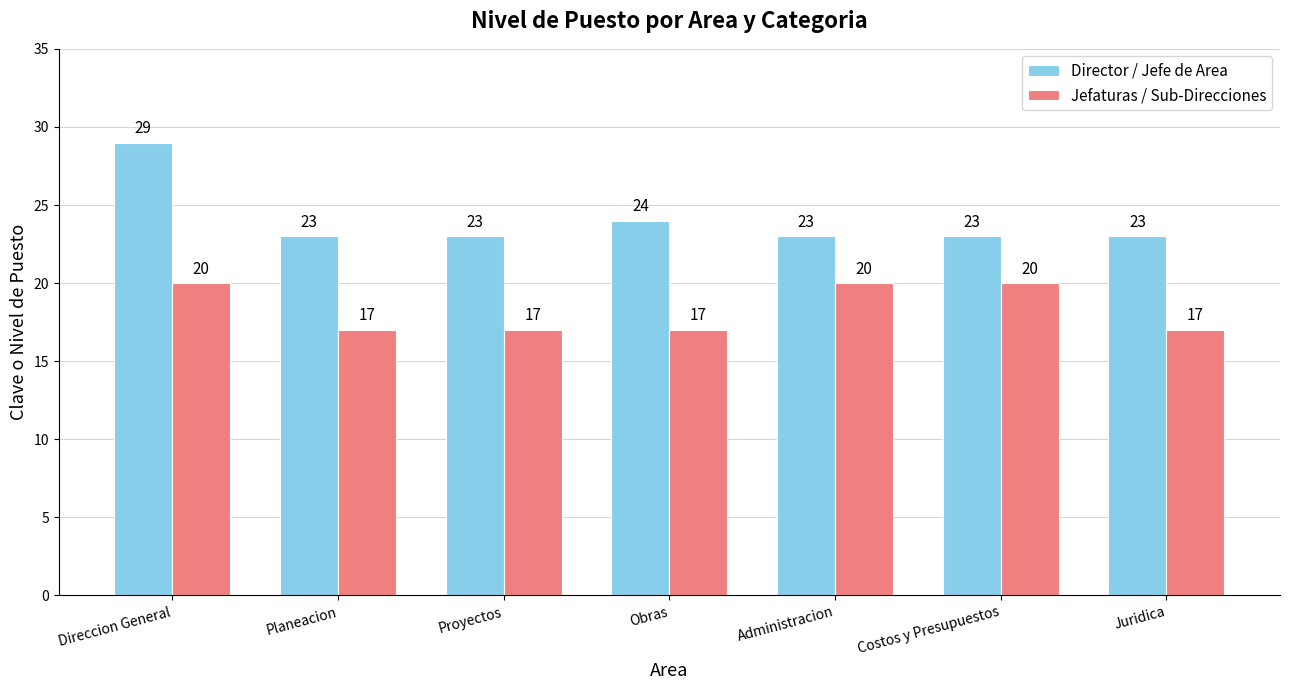

At which label is Director / Jefe de Area closest to 26?

Obras